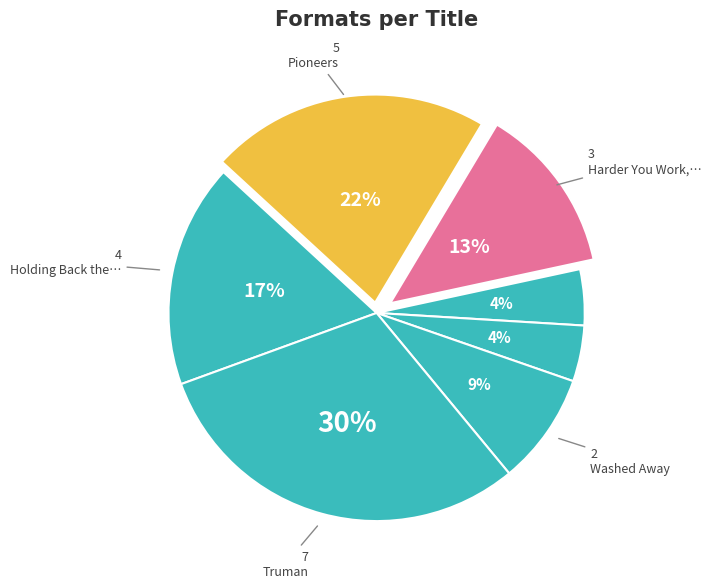

To the nearest percent, what is the difference between the largest and smallest slice percentages?

26%